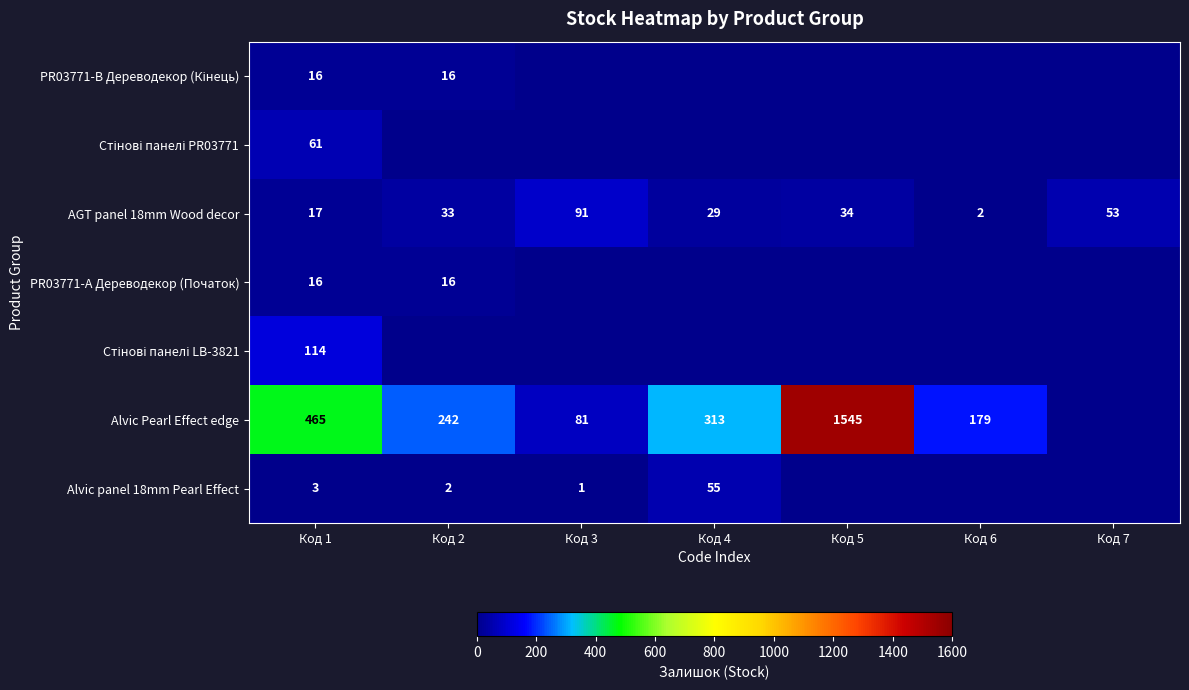

What is the total value across all series at Код 1?

692